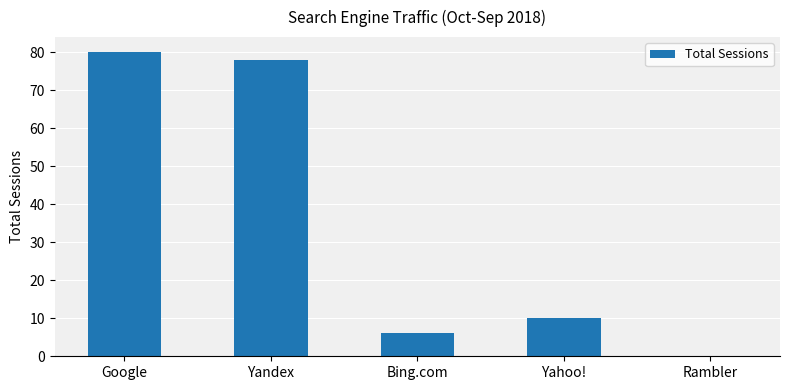

Read the value at Yahoo!, to the nearest 10.

10